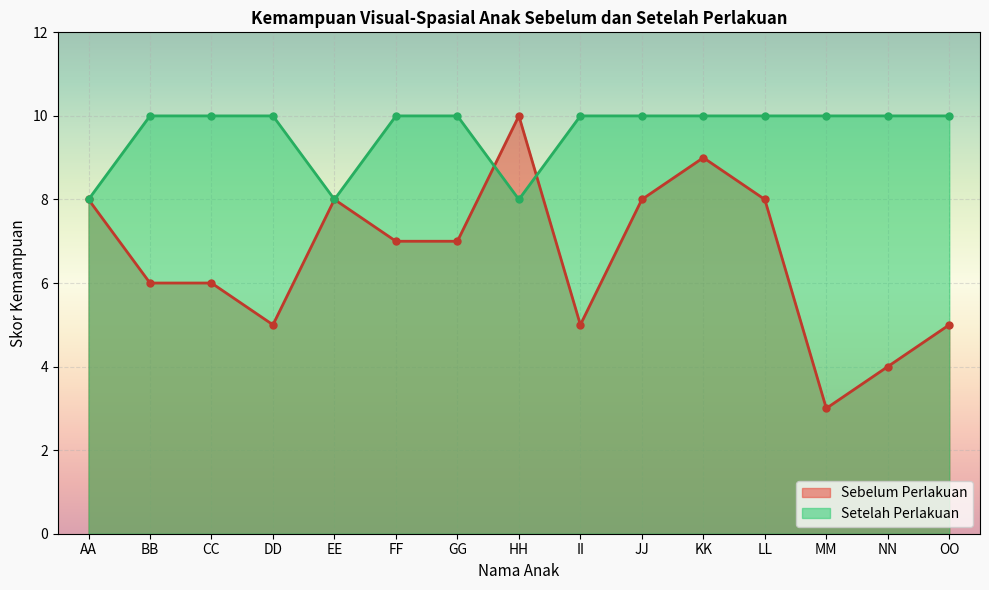

What is the difference between the second highest and second lowest values in the Sebelum Perlakuan series?

5